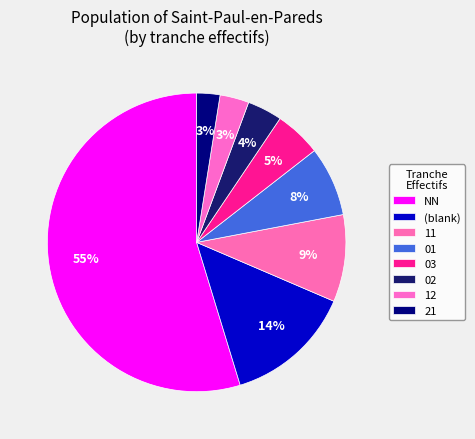

How many slices are in this pie chart?

8